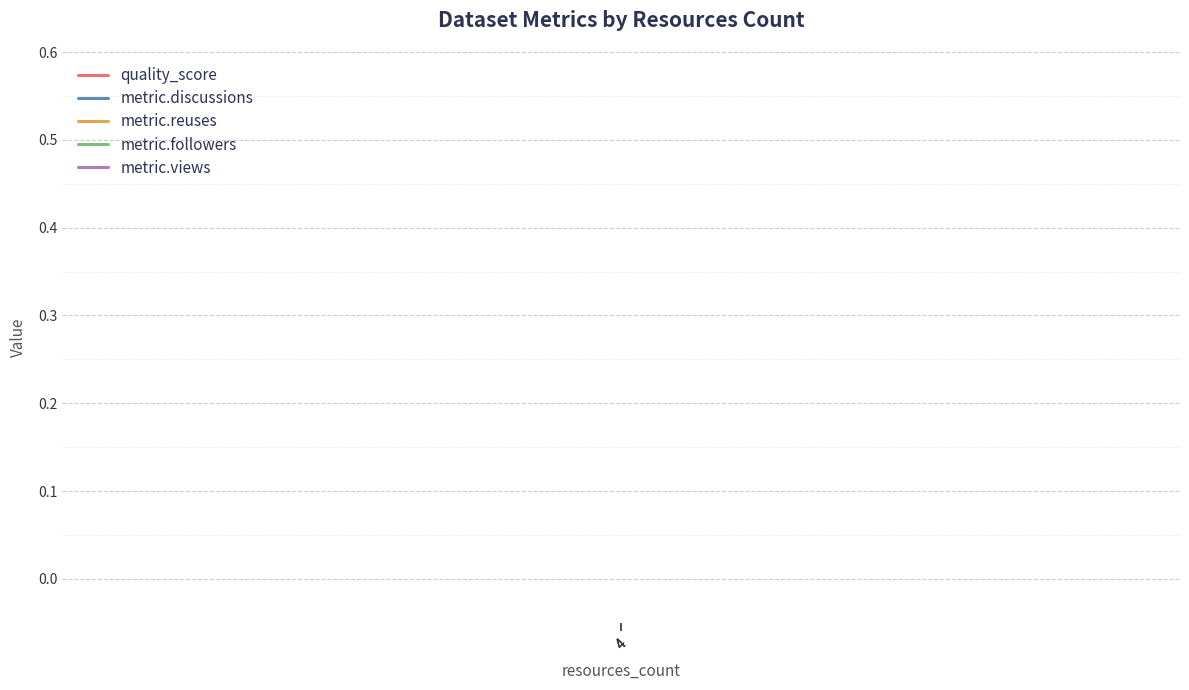

Count the number of data series in this chart.

5